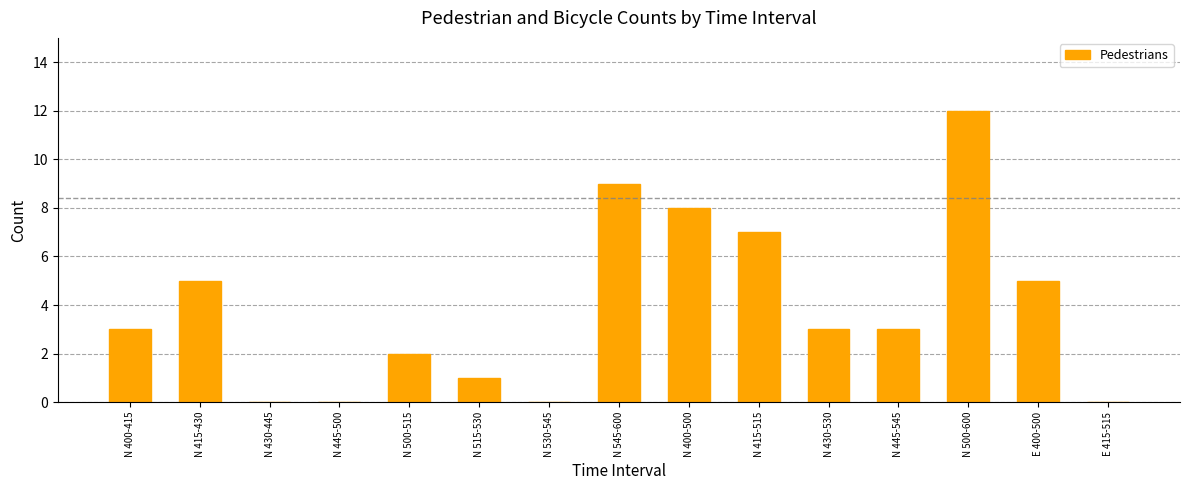

What is the sum of all values?

58